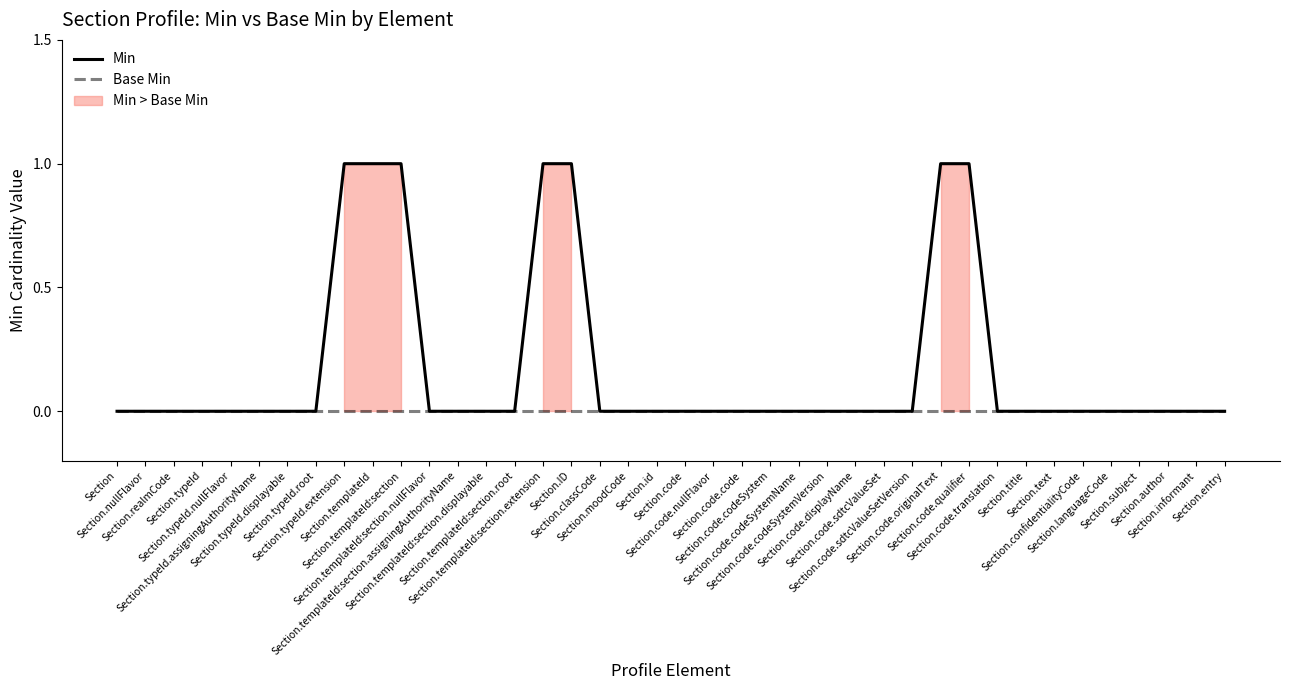

At Section.templateId:section.assigningAuthorityName, list the series in order from largest to smallest.

Min, Base Min